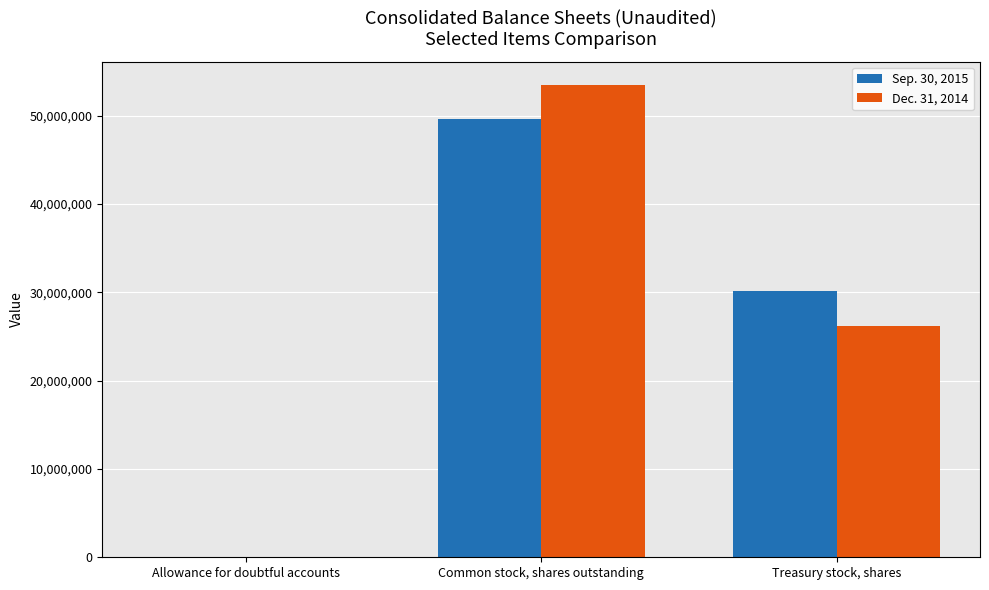

How many series are shown in this chart?

2